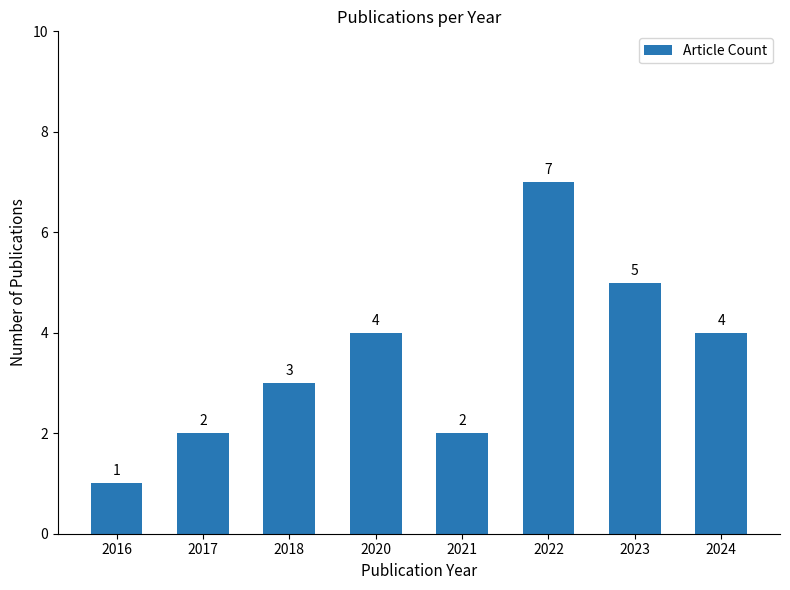

The chart shows a value of 1 at 2023. True or false?

False